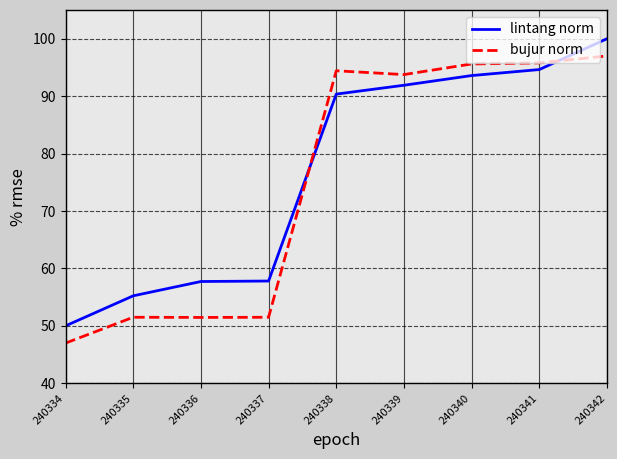

Where is lintang norm nearest to the value 75?

240338